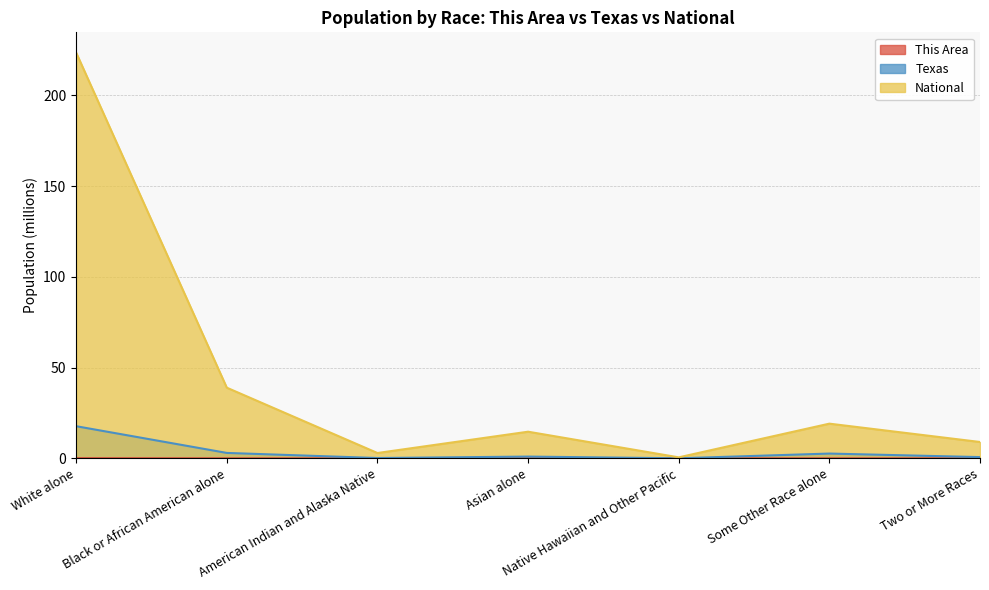

What are all the series names shown in the legend?

This Area, Texas, National